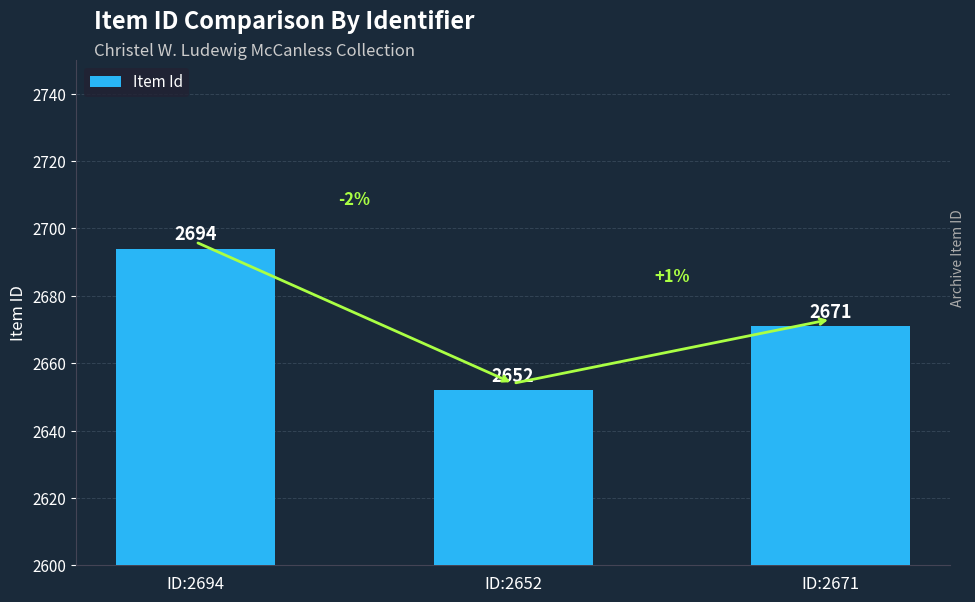

Is it true that the value at ID:2694 is 2694?

True